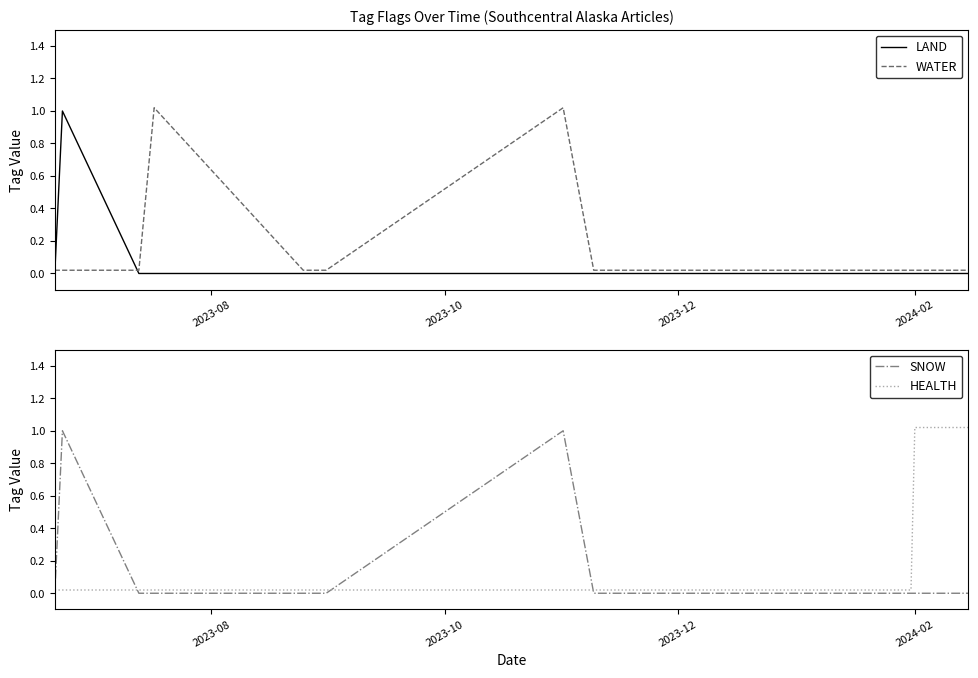

Reading left to right, list all the values displayed in this chart.

LAND: 0.0	1.0	0.0	0.0	0.0	0.0	0.0	0.0	0.0	0.0	0.0	0.0	0.0	0.0	0.0	0.0	0.0	0.0	0.0
WATER: 0.0	0.0	0.0	1.0	0.0	0.0	1.0	0.0	0.0	0.0	0.0	0.0	0.0	0.0	0.0	0.0	0.0	0.0	0.0
SNOW: 0.0	1.0	0.0	0.0	0.0	0.0	1.0	0.0	0.0	0.0	0.0	0.0	0.0	0.0	0.0	0.0	0.0	0.0	0.0
HEALTH: 0.0	0.0	0.0	0.0	0.0	0.0	0.0	0.0	0.0	0.0	0.0	0.0	0.0	0.0	0.0	0.0	1.0	1.0	1.0